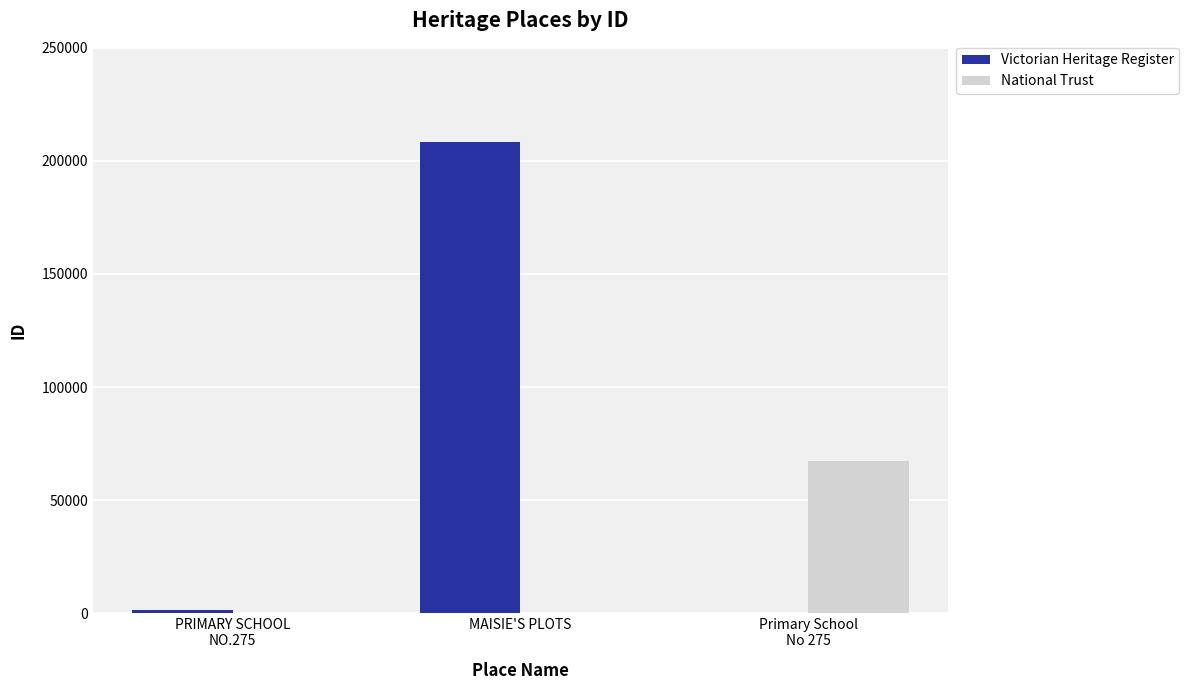

Between MAISIE'S PLOTS and Primary School
No 275, which series saw the biggest shift?

Victorian Heritage Register